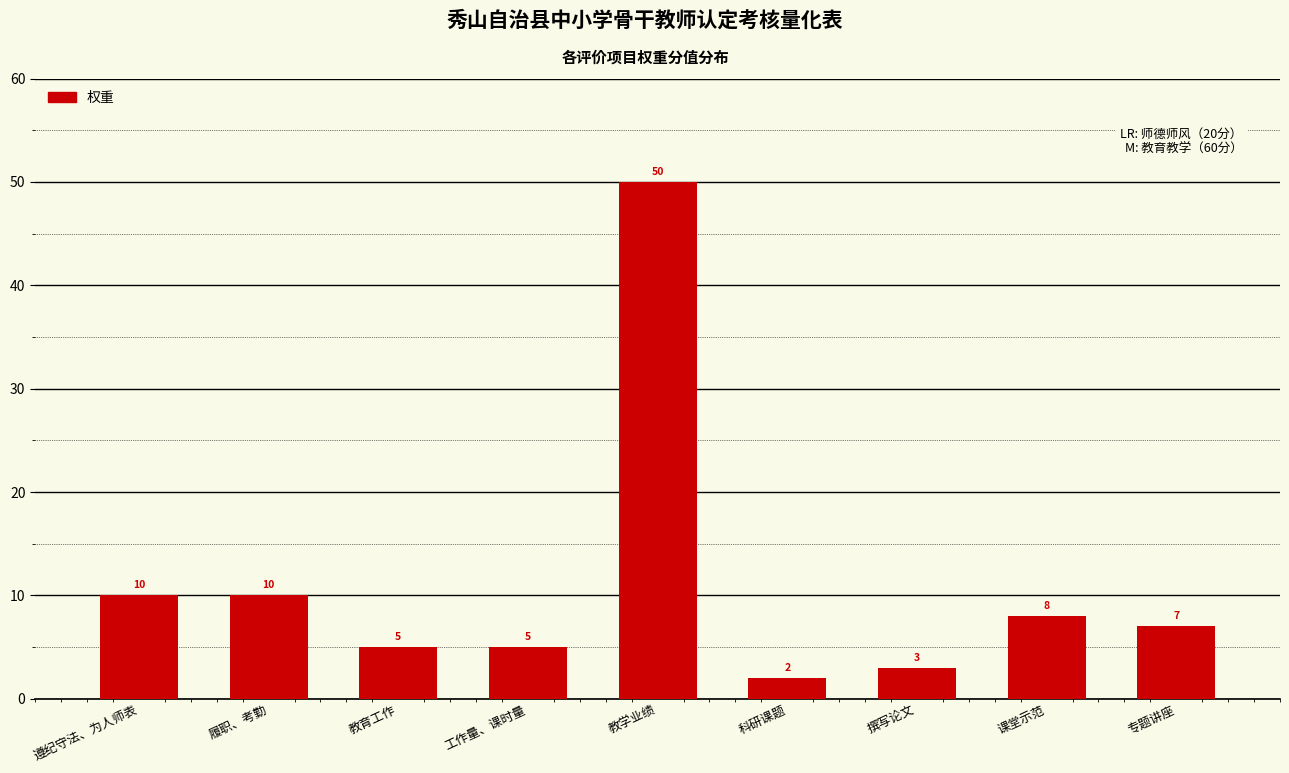

What is the average value?

11